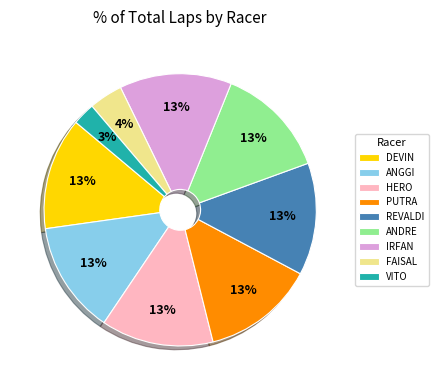

Is REVALDI the majority of the pie?

No